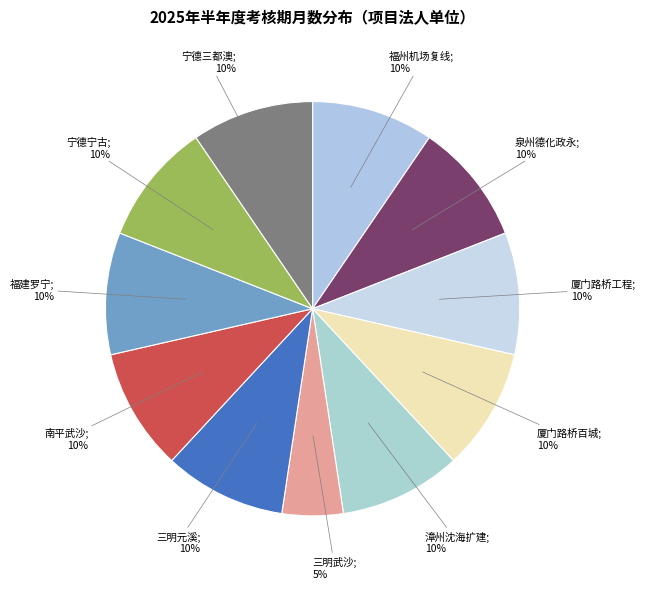

Rank the categories by value from highest to lowest.

福州机场复线高速公路有限公司, 泉州德化政永高速公路有限公司, 厦门路桥工程投资发展有限公司, 厦门路桥百城建设投资有限公司, 漳州沈海高速扩建工程有限公司, 三明元溪高速公路有限责任公司, 南平武沙高速公路有限责任公司, 福建罗宁高速公路有限公司, 宁德宁古高速公路有限责任公司, 宁德三都澳高速公路有限责任公司, 三明武沙高速公路有限责任公司